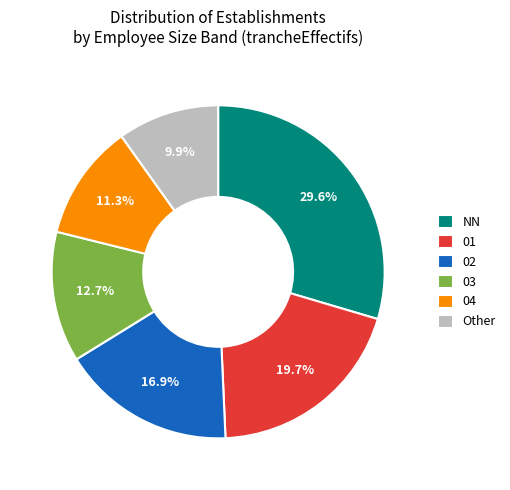

Is it true that 04 is 11% of the pie?

True